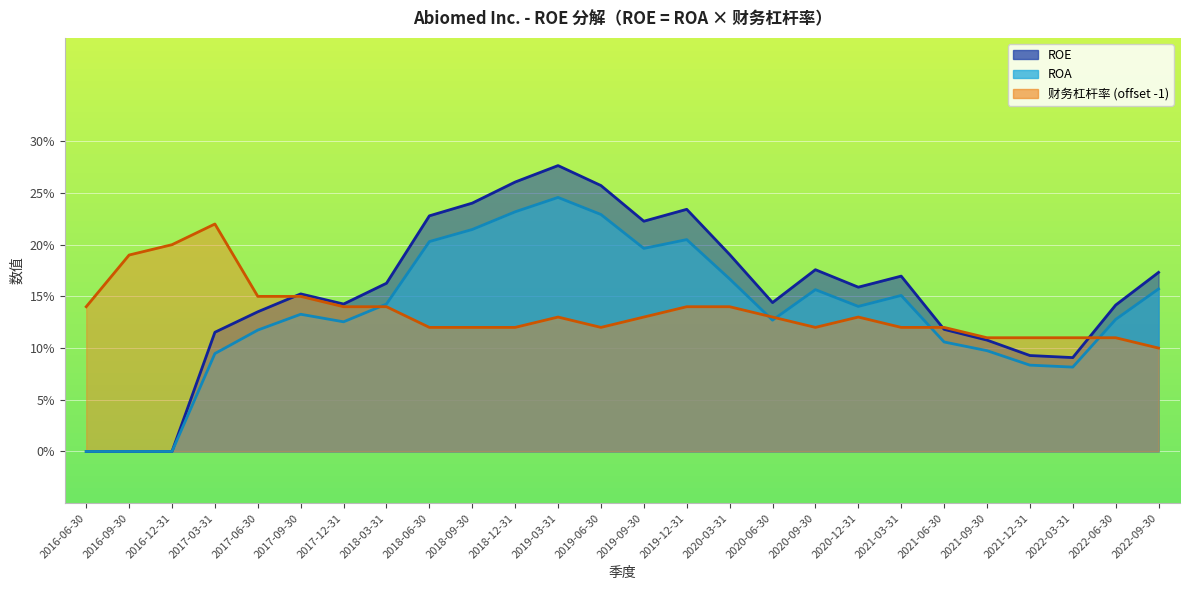

Which category has the lowest value across all series?

2016-06-30